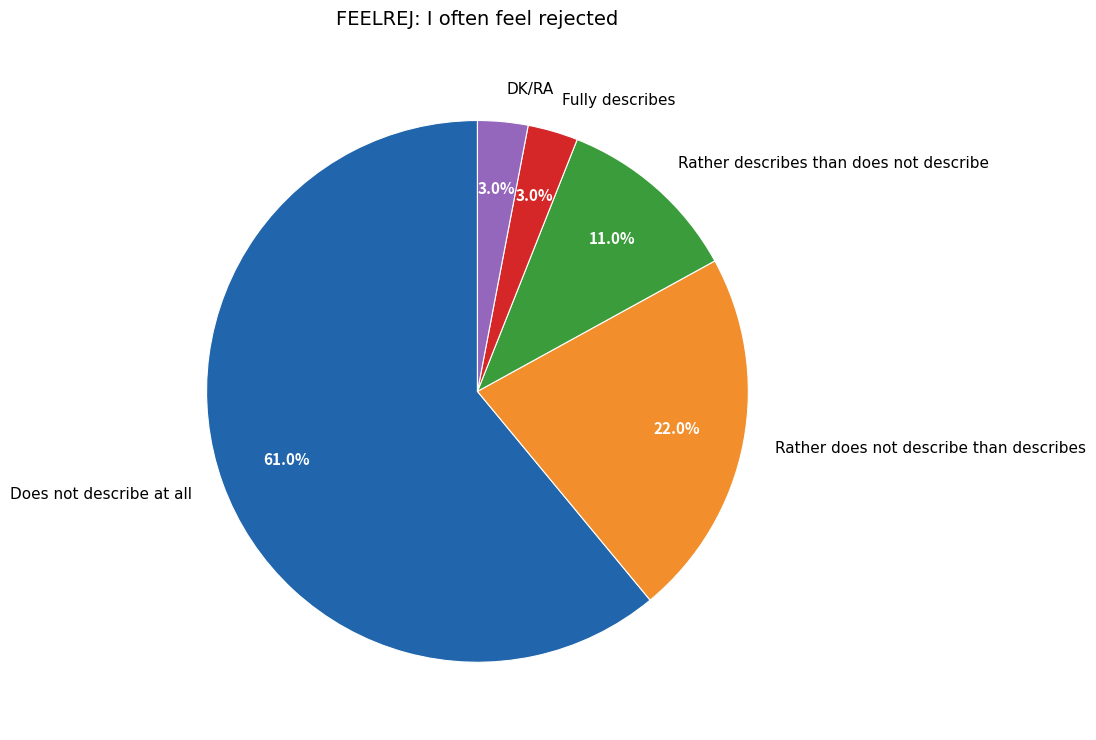

The DK/RA slice represents 3% of the pie. True or false?

True